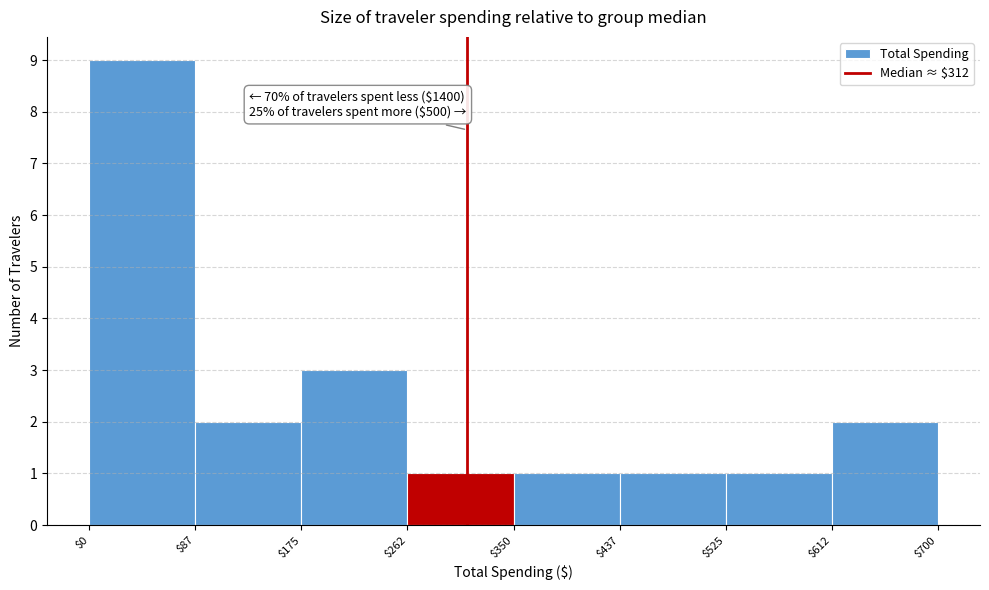

Over which range of the x-axis is the bar tallest?

$0 to $87